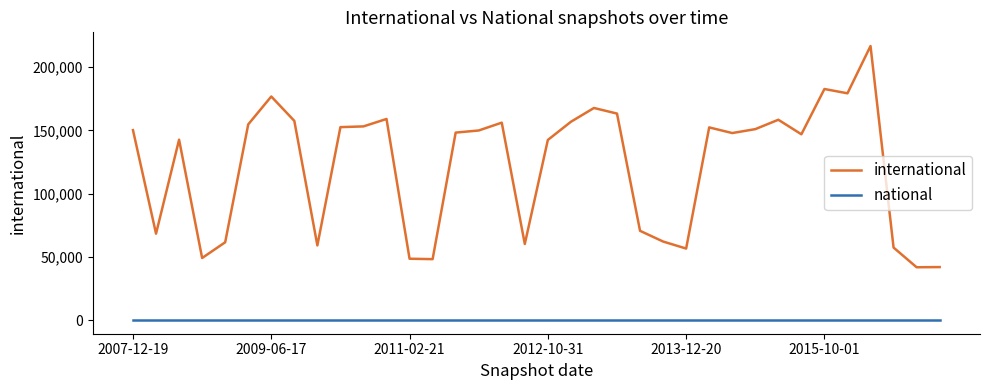

Which series has the largest total across all categories?

international